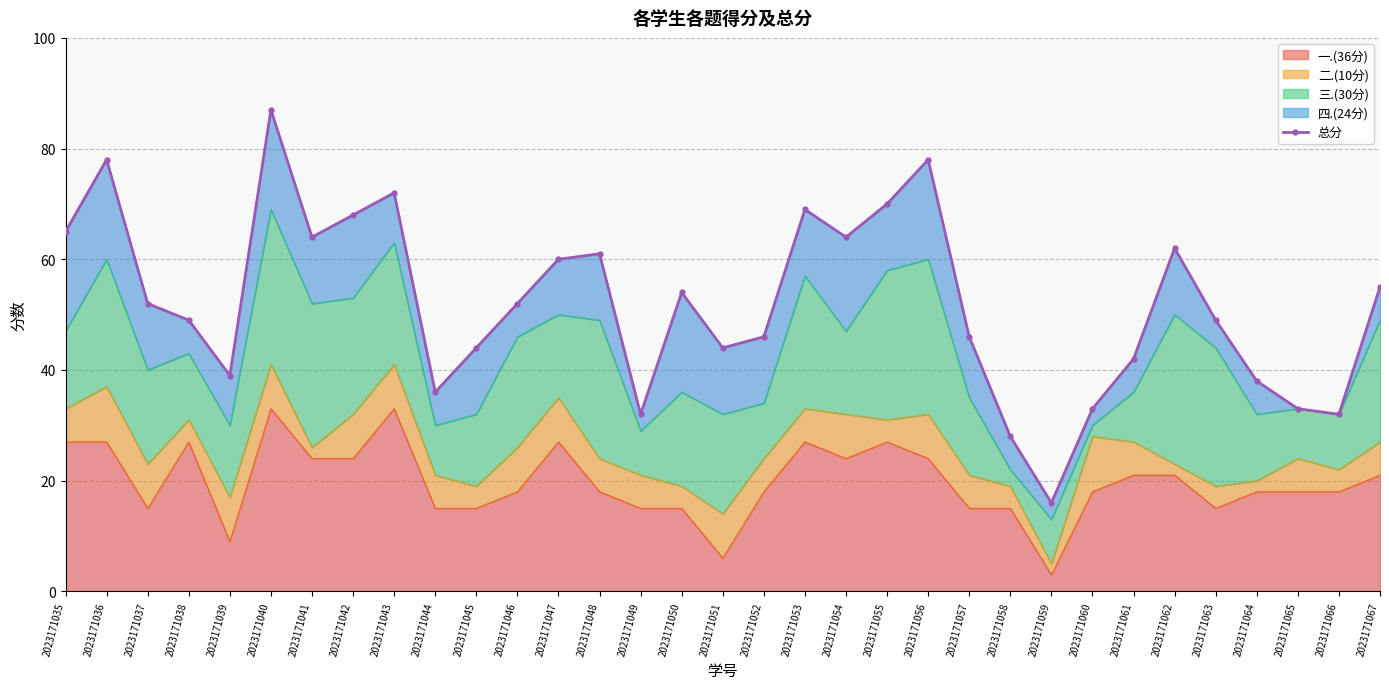

Rank the categories by value from lowest to highest.

2023171059, 2023171058, 2023171049, 2023171066, 2023171060, 2023171065, 2023171044, 2023171064, 2023171039, 2023171061, 2023171045, 2023171051, 2023171052, 2023171057, 2023171038, 2023171063, 2023171037, 2023171046, 2023171050, 2023171067, 2023171047, 2023171048, 2023171062, 2023171041, 2023171054, 2023171035, 2023171042, 2023171053, 2023171055, 2023171043, 2023171036, 2023171056, 2023171040